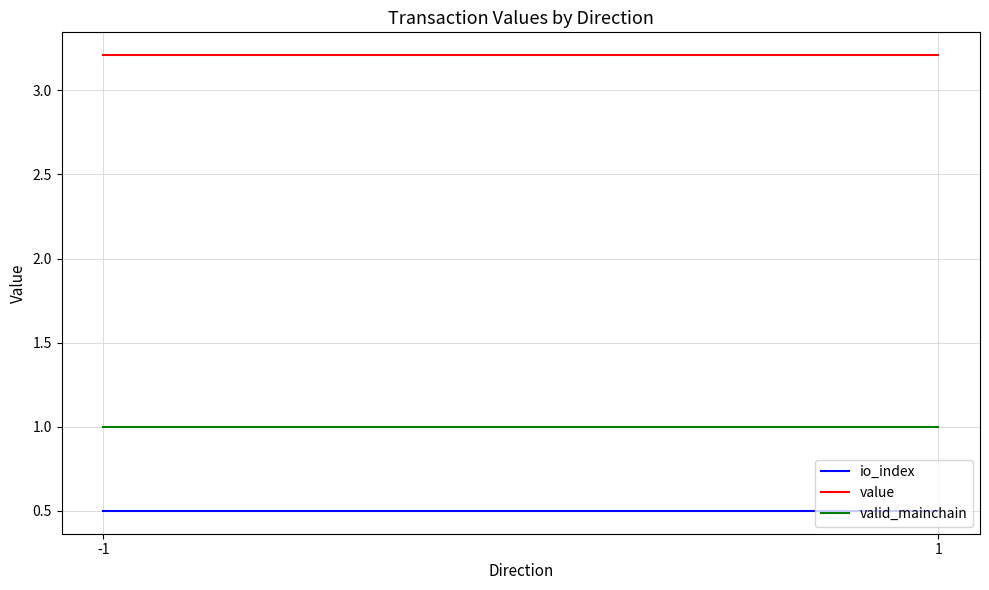

What is the smallest value displayed?

0.5